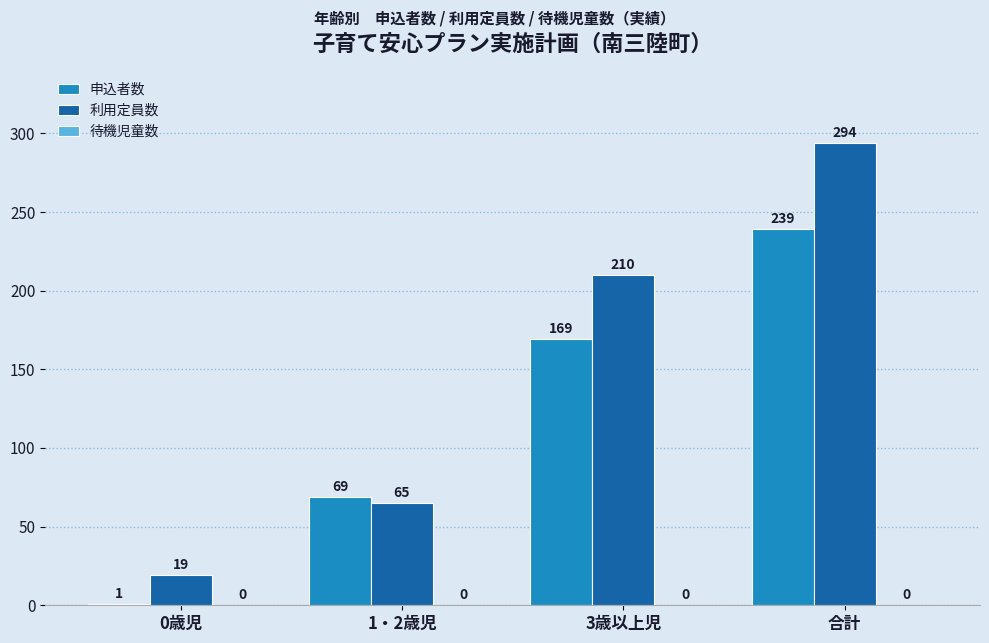

What is the greatest value displayed?

294